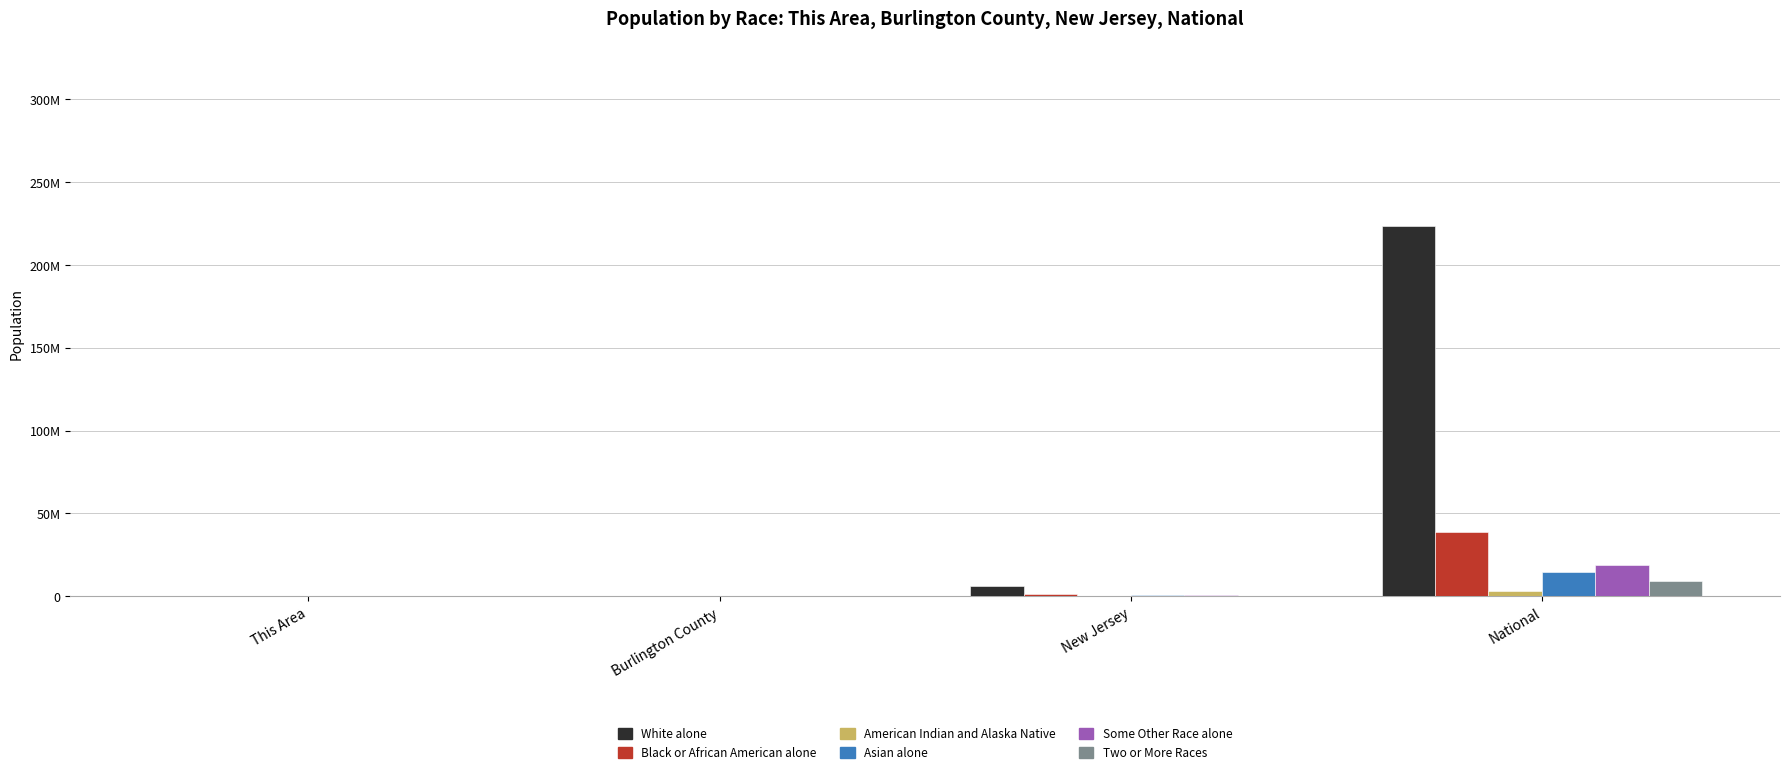

Which series changed the most between This Area and New Jersey?

White alone